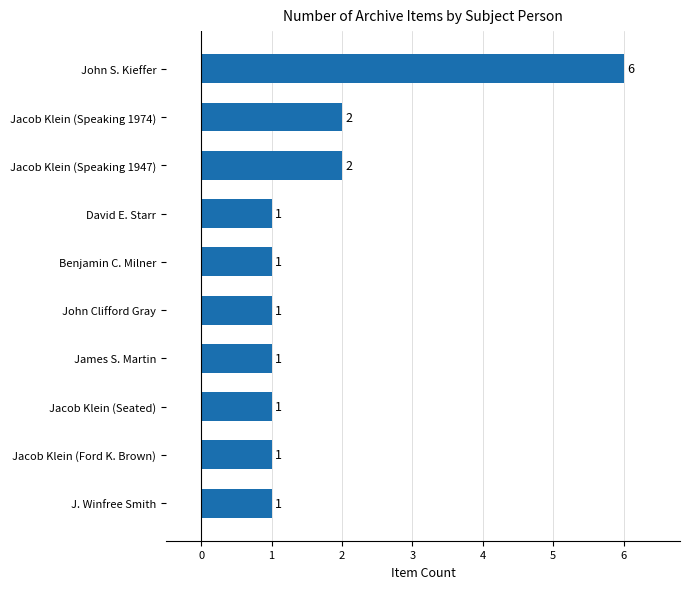

How many bars are there in total?

10